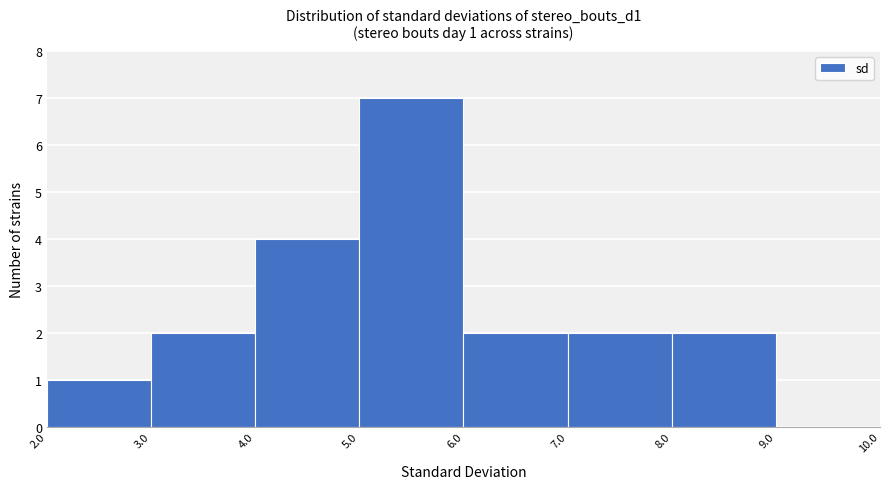

Over which range of the x-axis is the bar tallest?

5.0 to 6.0